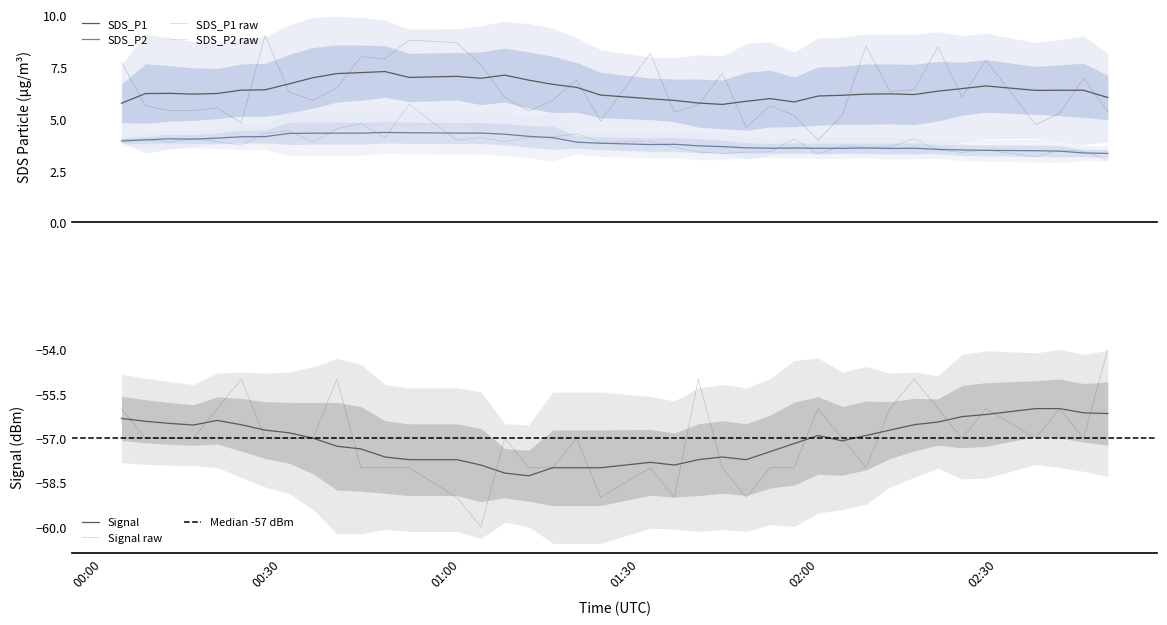

The Signal series shows -30.0 at 2022/04/18 01:07:25. True or false?

False